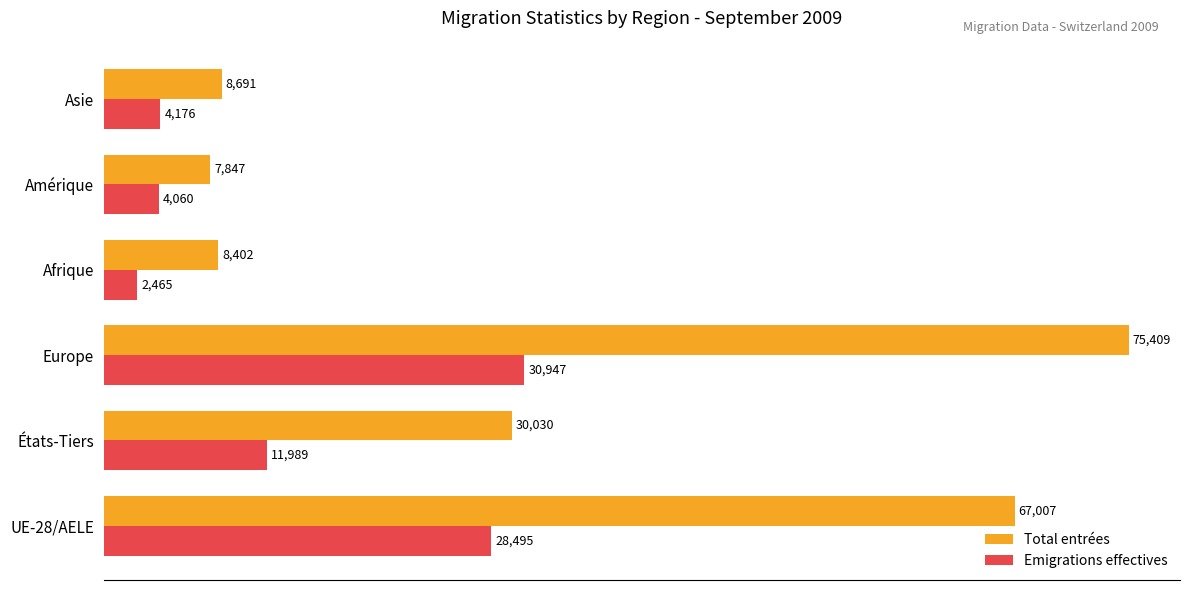

The value of Total entrées at États-Tiers is 48703. True or false?

False